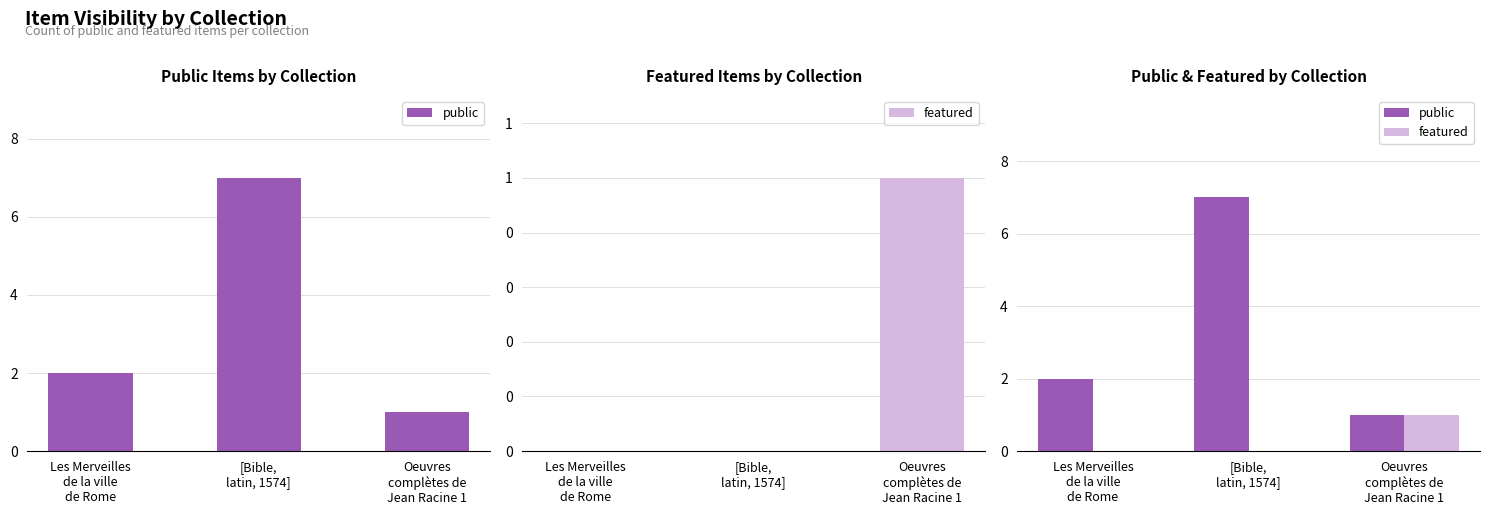

Reading left to right, transcribe all the data shown in this chart.

public: Les Merveilles
de la ville
de Rome=2	[Bible,
latin, 1574]=7	Oeuvres
complètes de
Jean Racine 1=1
featured: Les Merveilles
de la ville
de Rome=0	[Bible,
latin, 1574]=0	Oeuvres
complètes de
Jean Racine 1=1